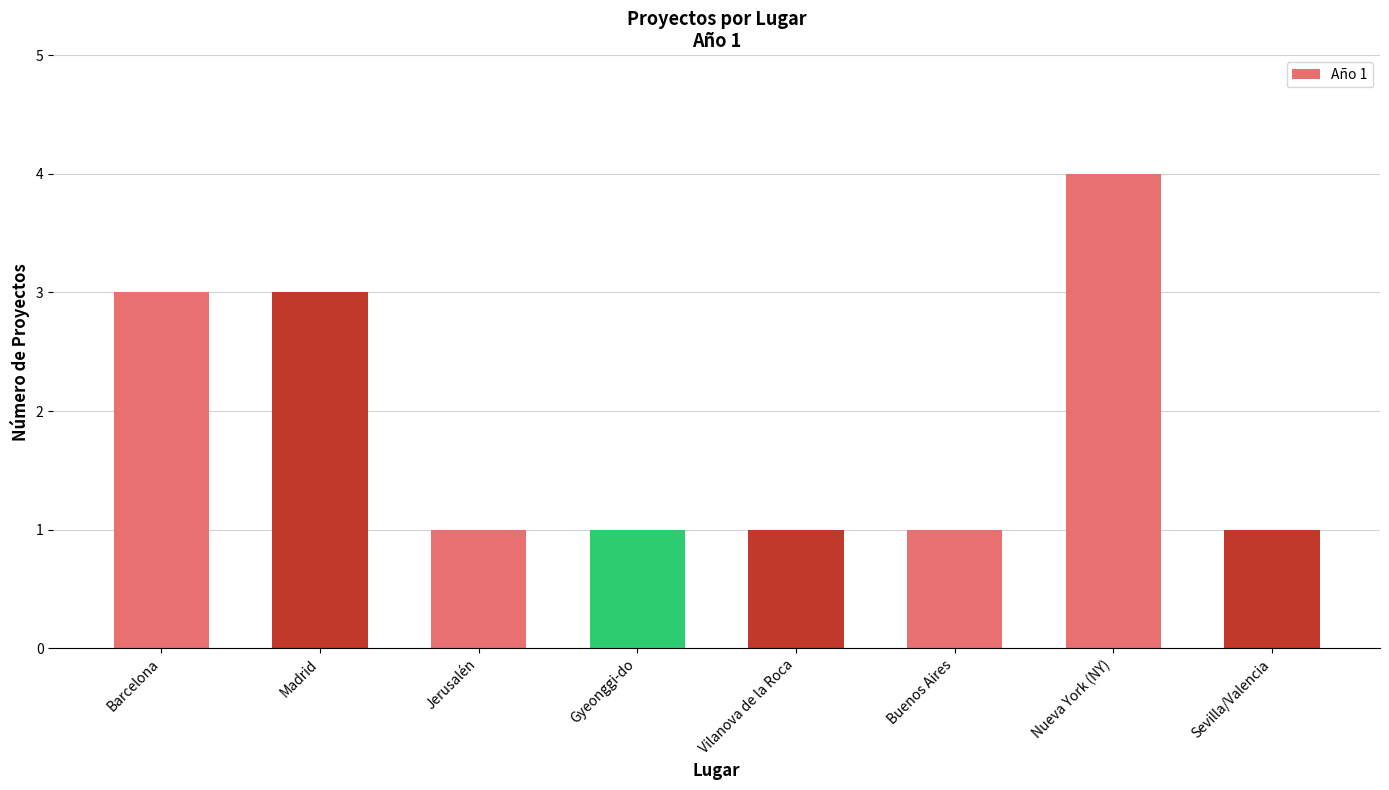

The chart shows a value of 1 at Sevilla/Valencia. True or false?

True